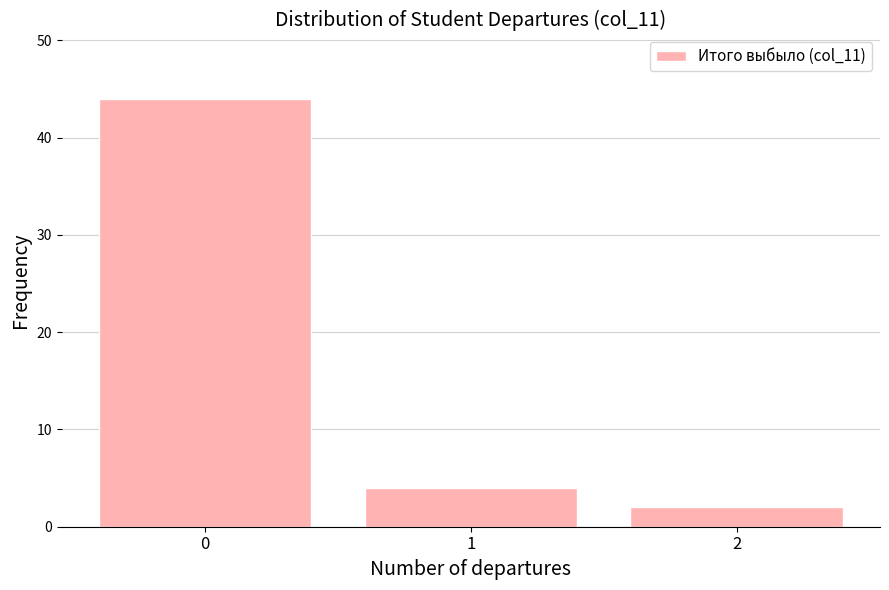

Reading left to right, transcribe all the data shown in this chart.

44	4	2